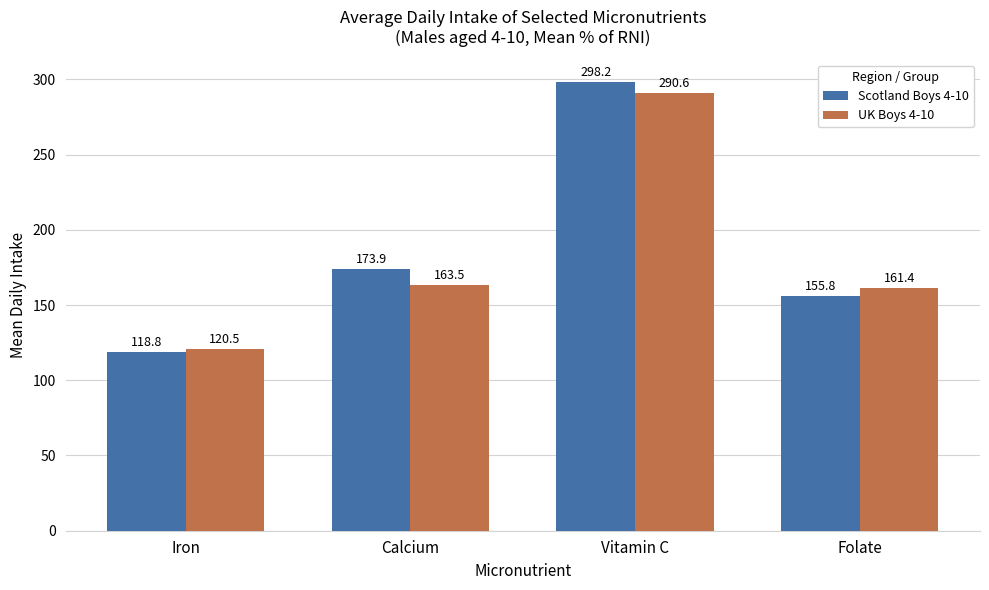

List the series in order of their overall mean, lowest first.

UK Boys 4-10, Scotland Boys 4-10